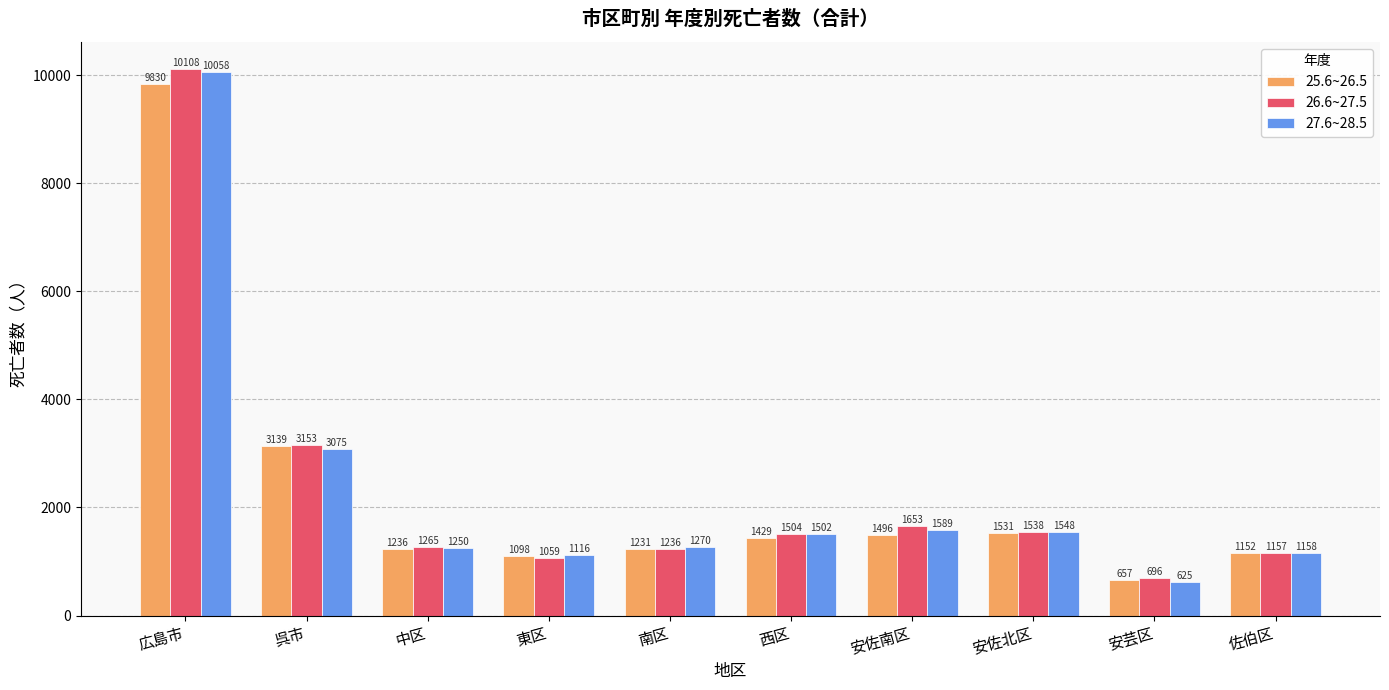

How many values in the 26.6~27.5 series are below 1504?

5